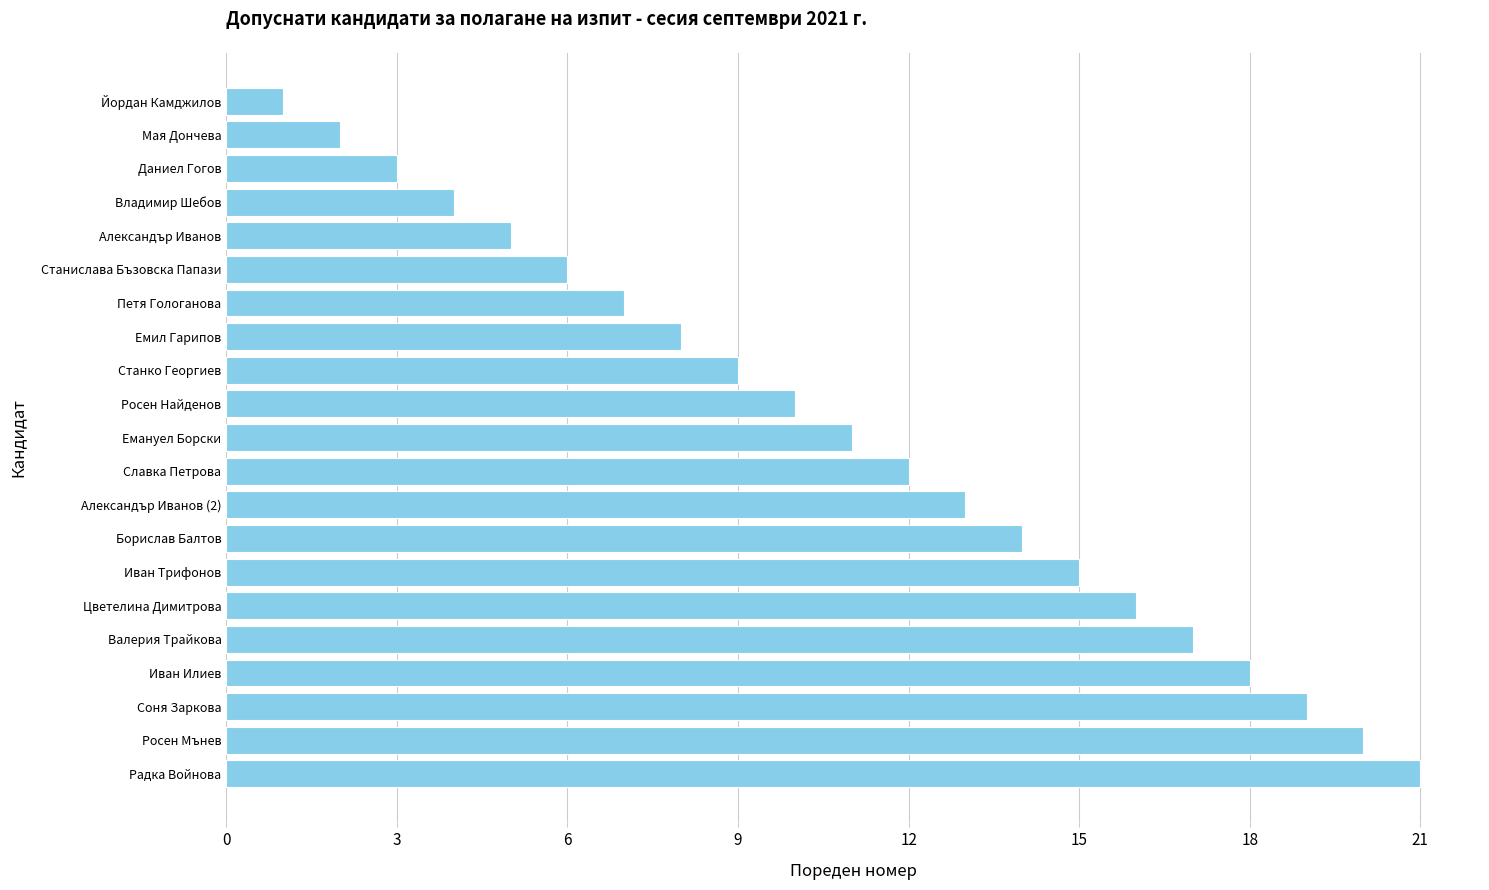

At which category does the chart reach its peak across all series?

Радка Войнова